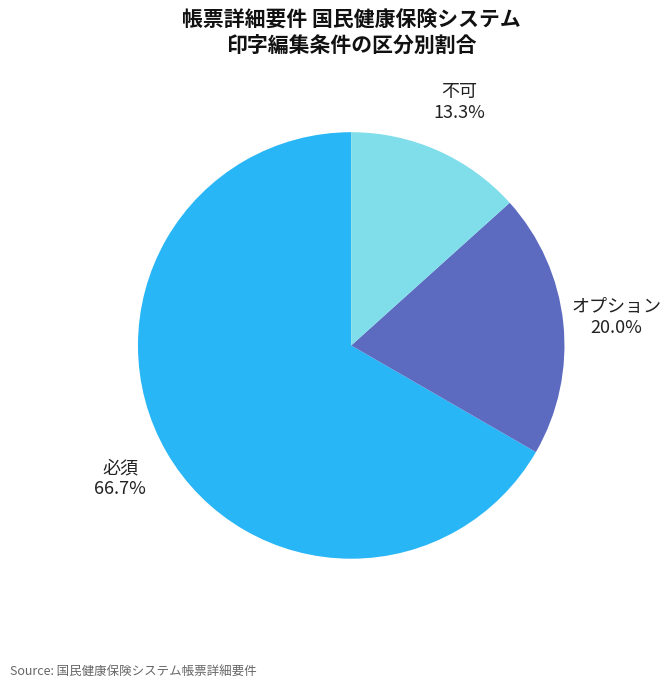

Which category has the smallest portion of the pie?

不可